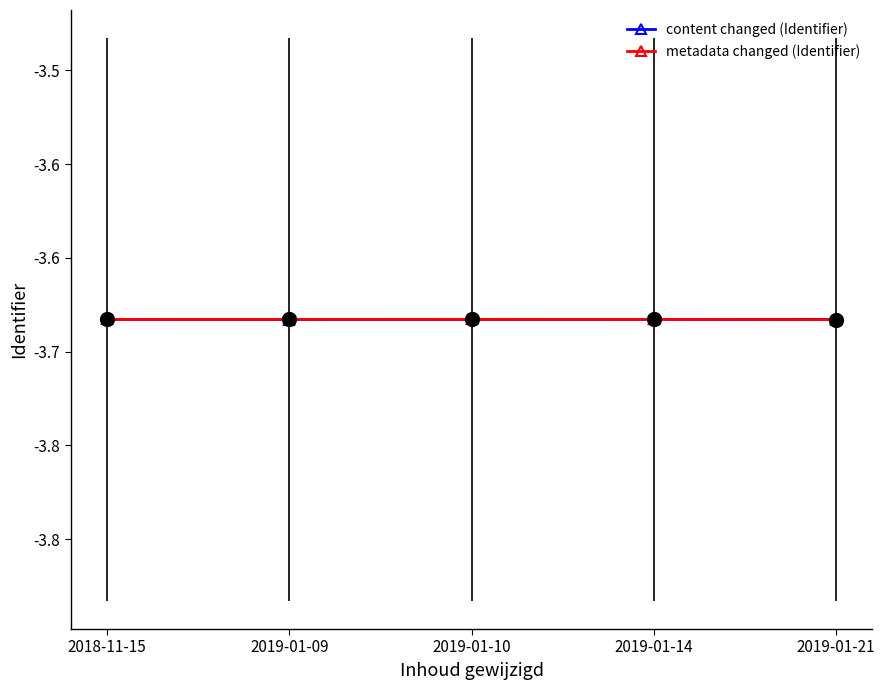

What is the minimum value shown in the chart?

-3.7